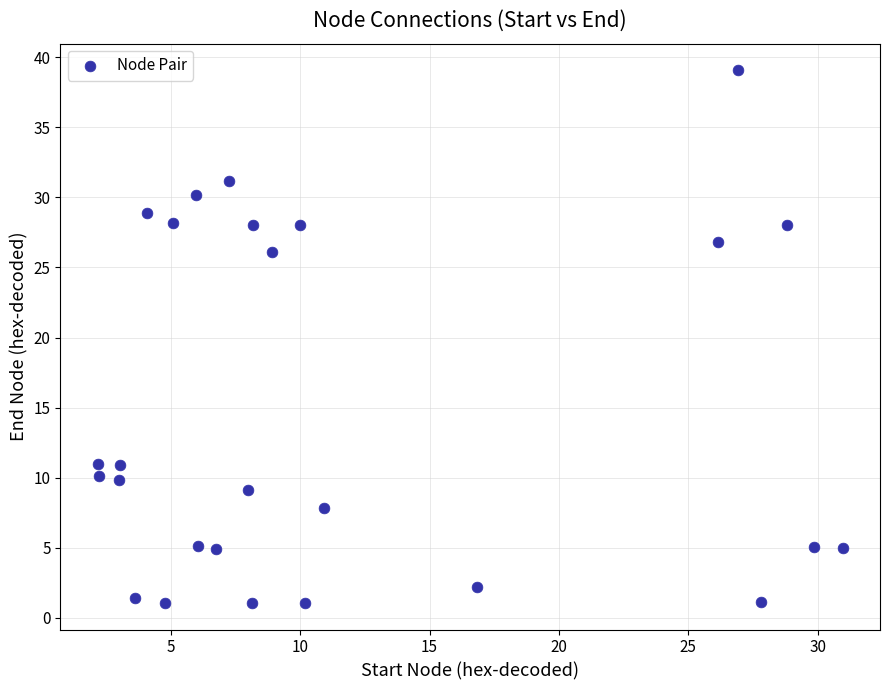

What is the range of Y values (max minus min)?

38.0